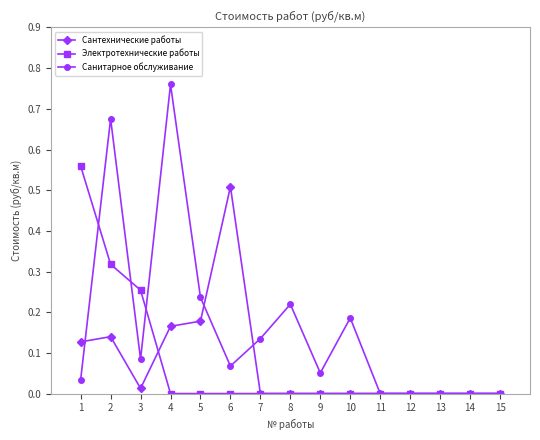

True or false: Санитарное обслуживание has a value of 0.0 at 11.

True